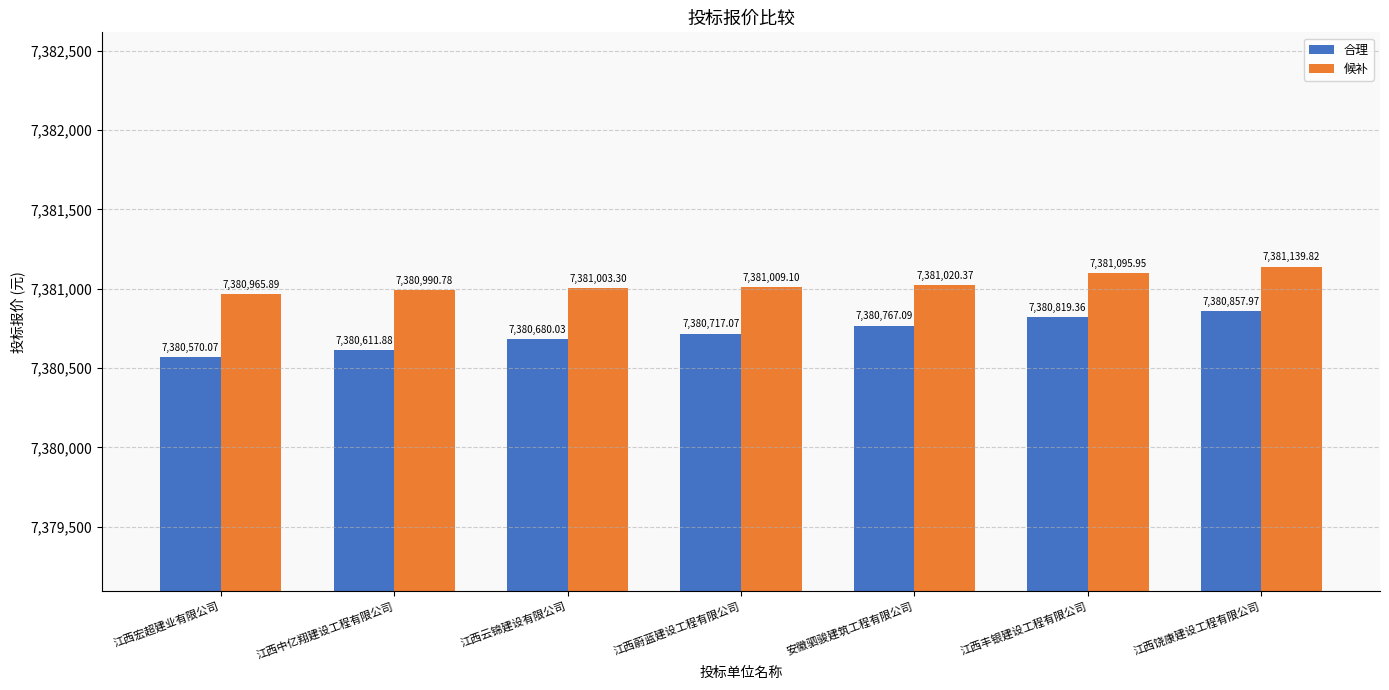

Are the bars horizontal?

No